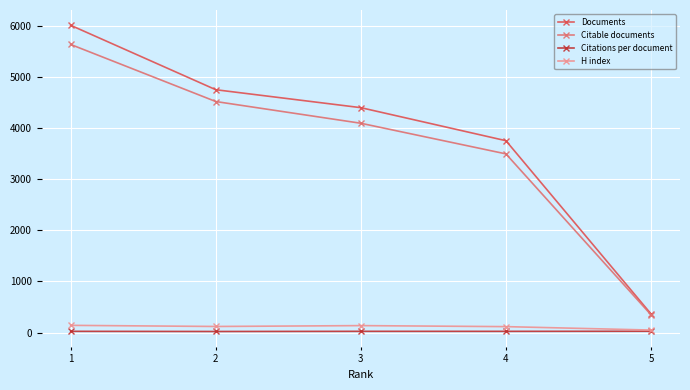

How many data points in Documents are less than 4399?

2